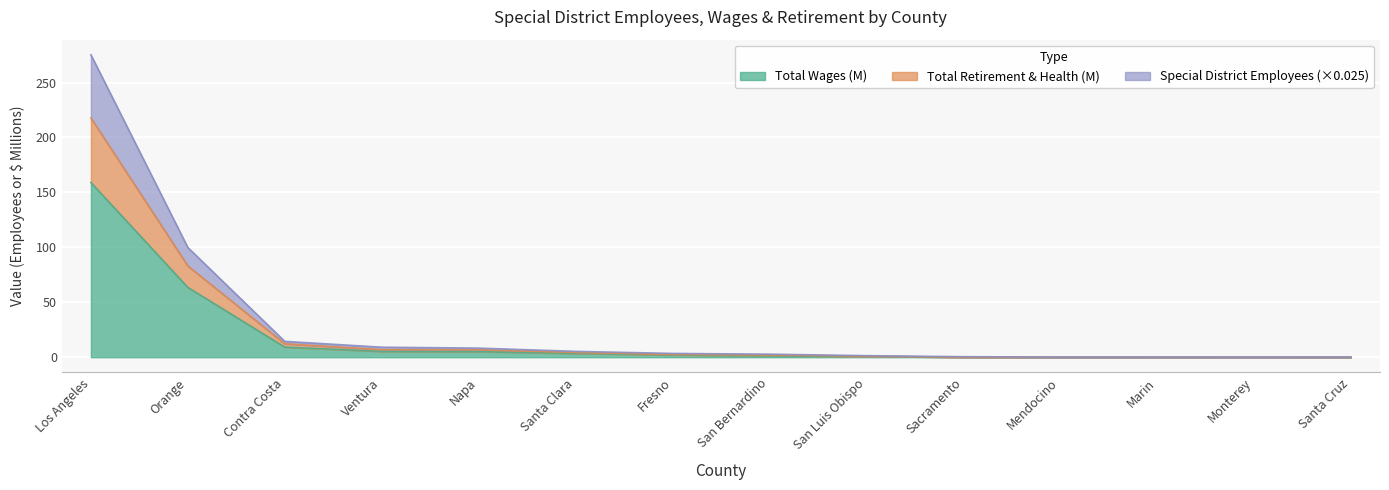

At which category is the sum across all series the highest?

Los Angeles